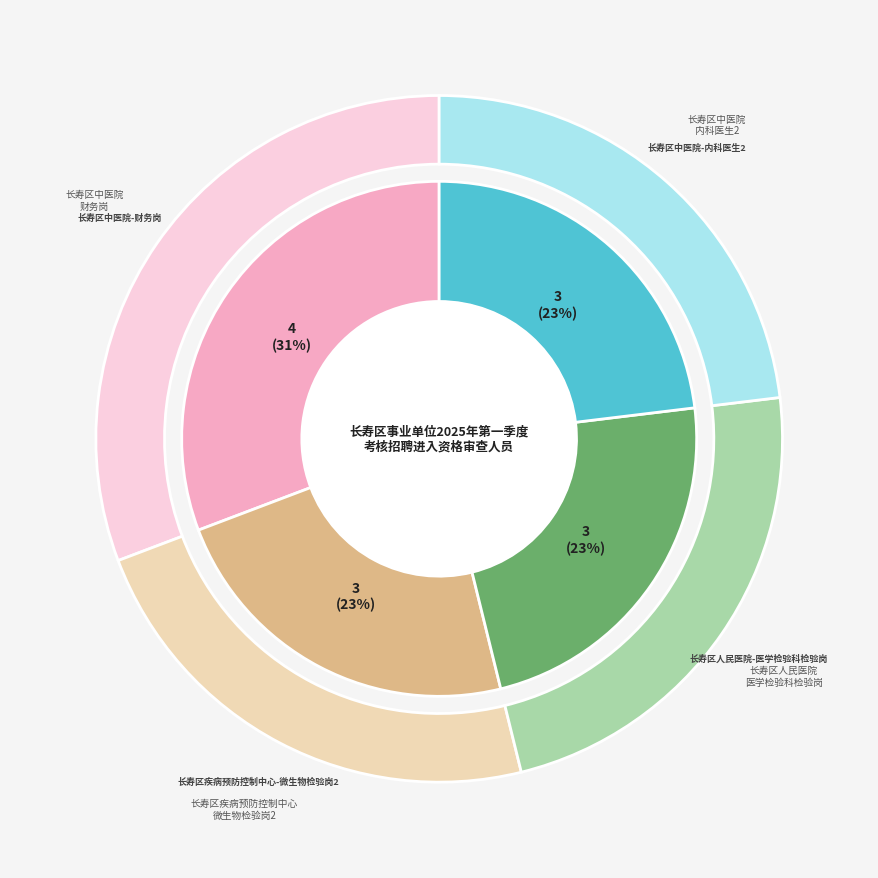

Count the number of slices in the pie.

4